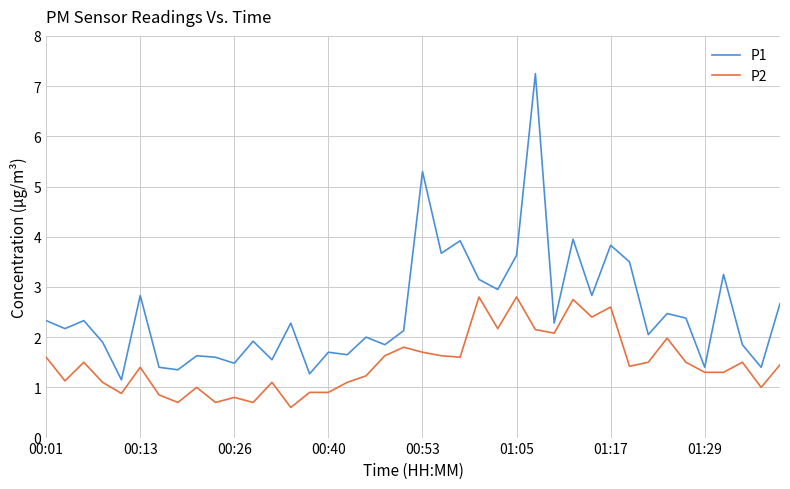

Which series has the largest total across all categories?

P1